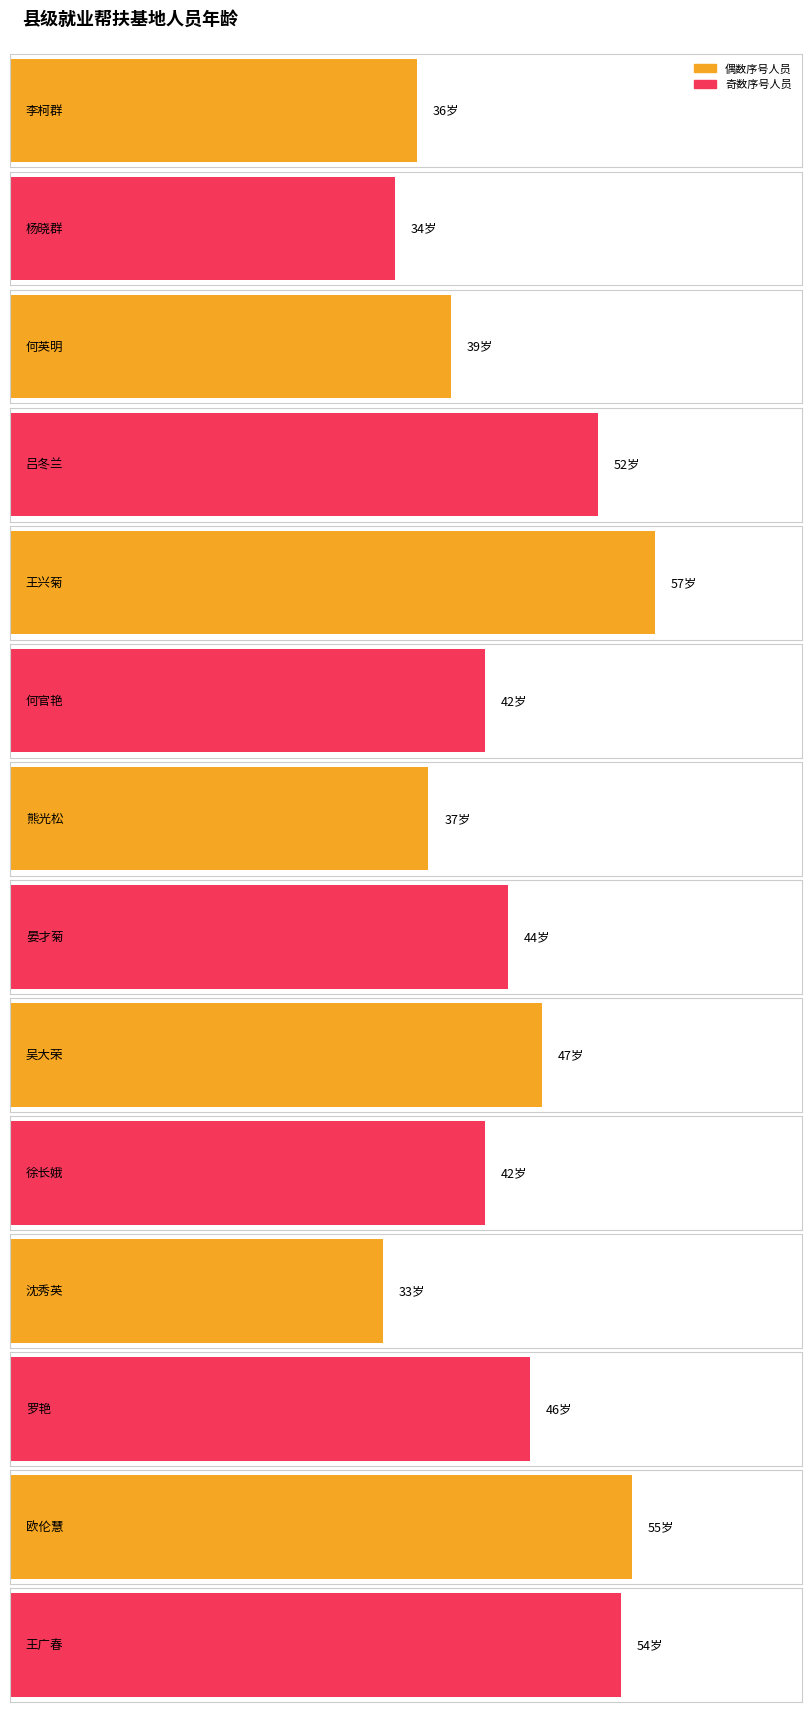

At which label does the data first exceed 44?

吕冬兰